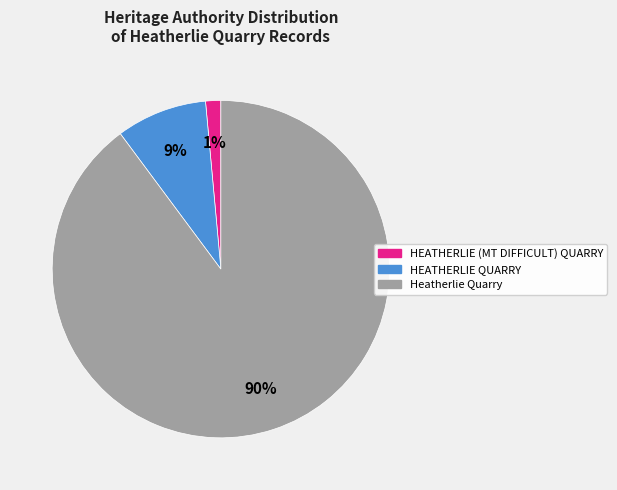

What is the largest slice in the pie chart?

Heatherlie Quarry